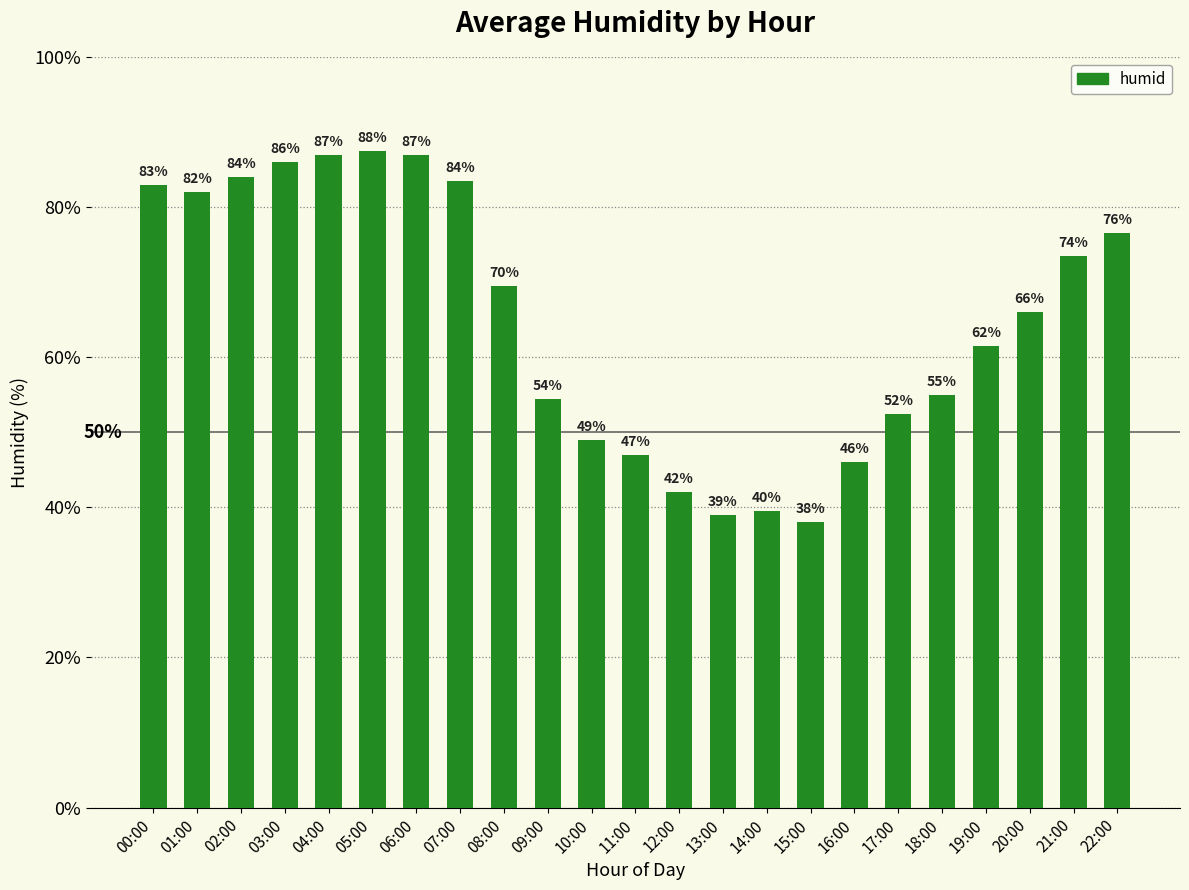

How many distinct data groups are displayed?

1